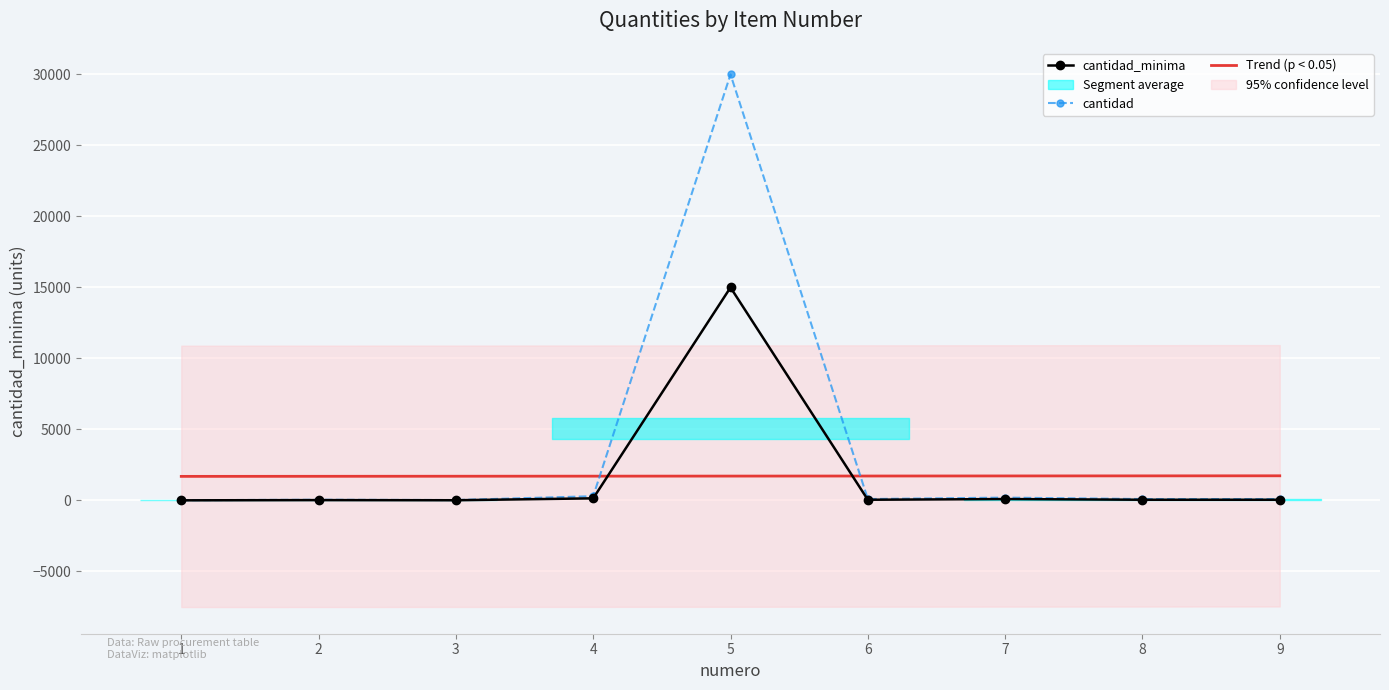

The value of cantidad at 9 is 100.0. True or false?

True